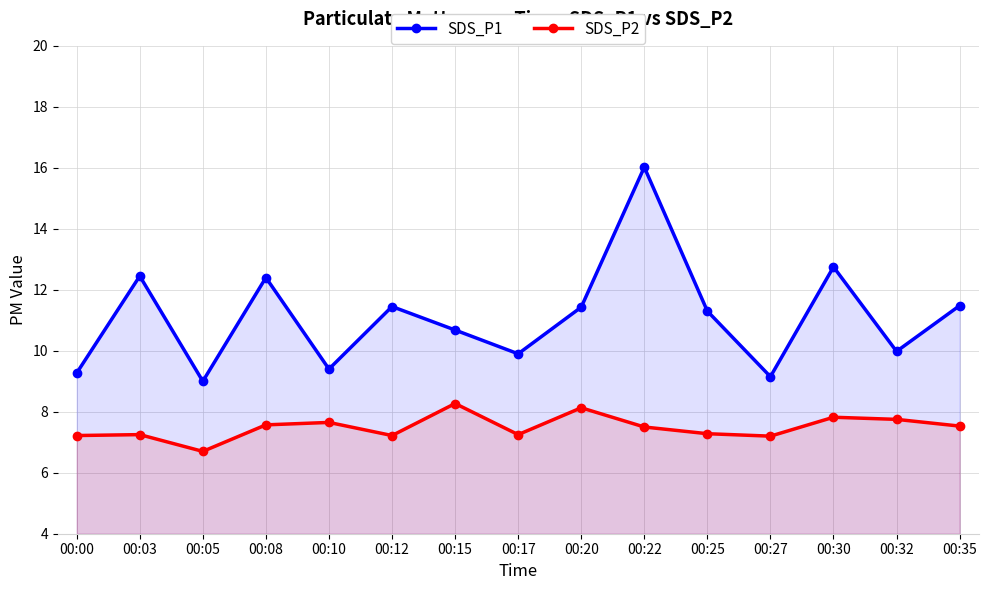

True or false: SDS_P2 and SDS_P1 cross at least once.

False